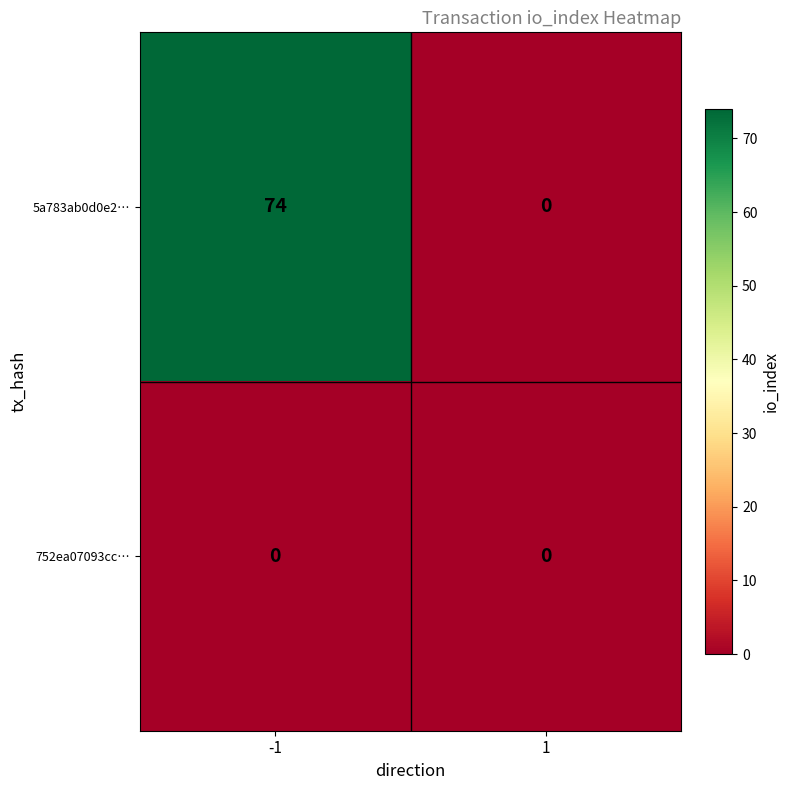

What is the highest value of the 5a783ab0d0e2… series?

74